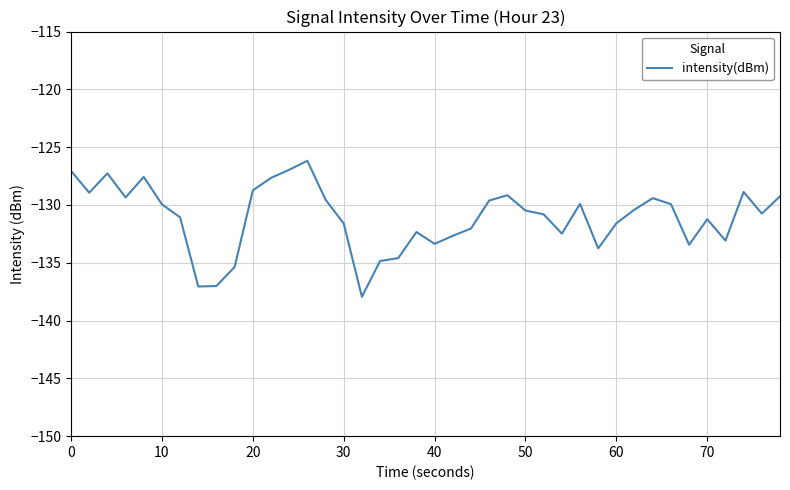

What is the difference between the maximum and minimum values?

11.8